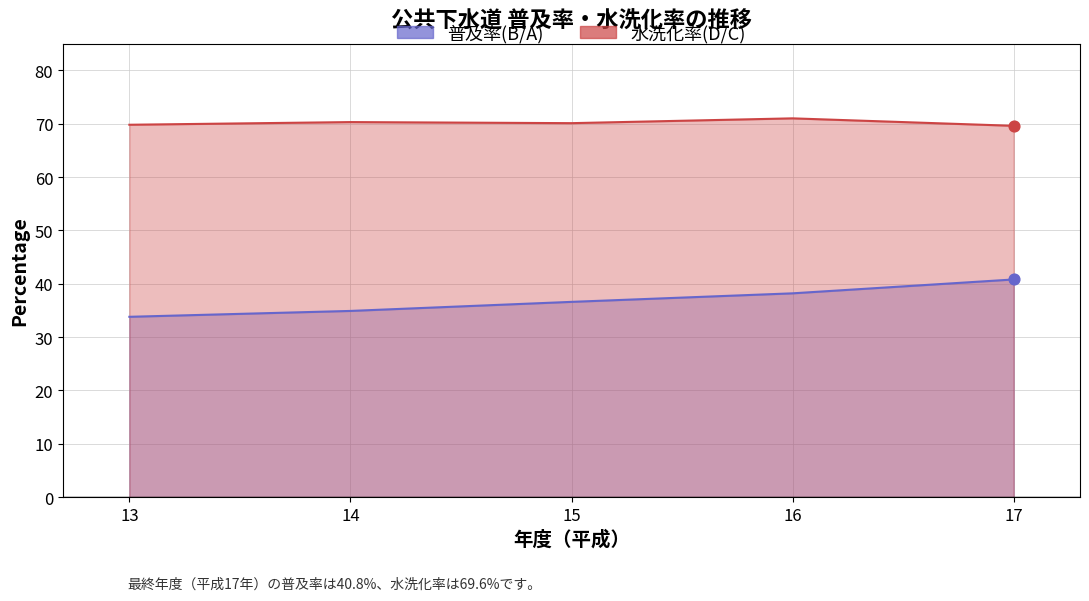

Which series contains the lowest Y value?

普及率(B/A)